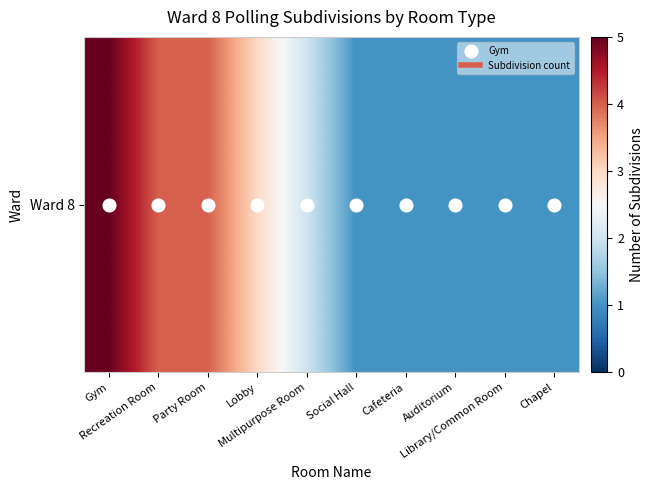

List the labels in order of value, largest first.

Gym, Recreation Room, Party Room, Lobby, Multipurpose Room, Social Hall, Cafeteria, Auditorium, Library/Common Room, Chapel